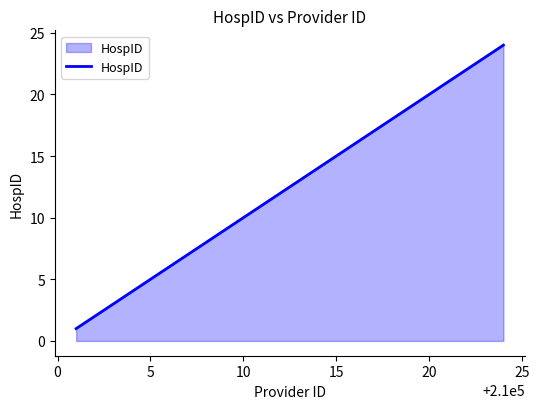

What is the greatest value displayed?

24